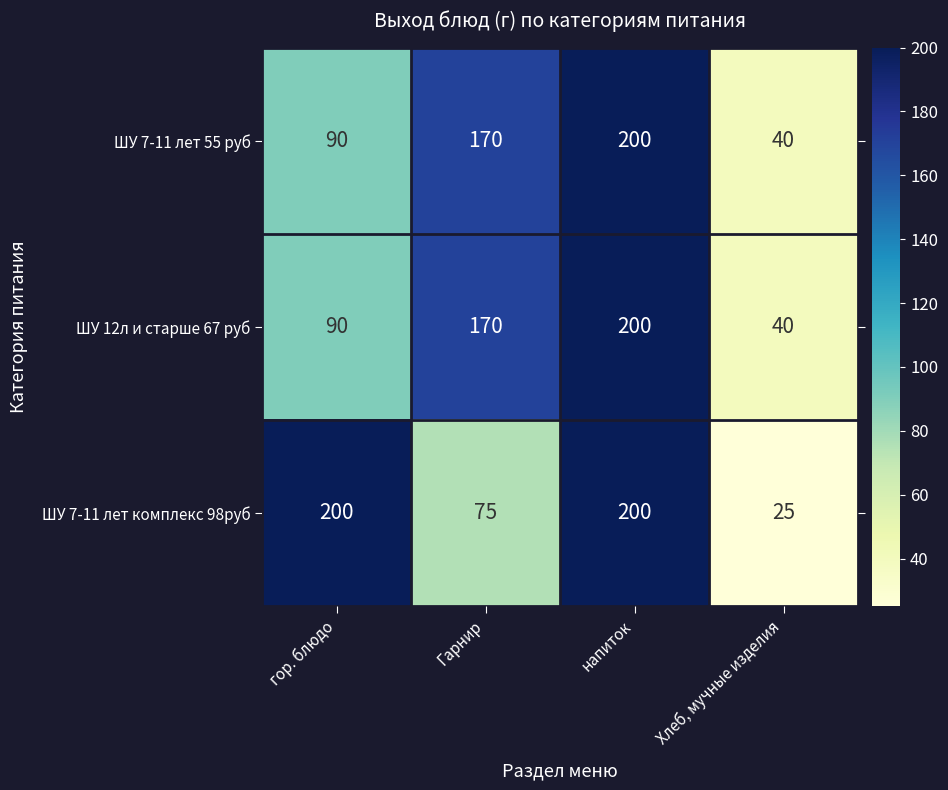

At how many categories does at least one series exceed 141?

3